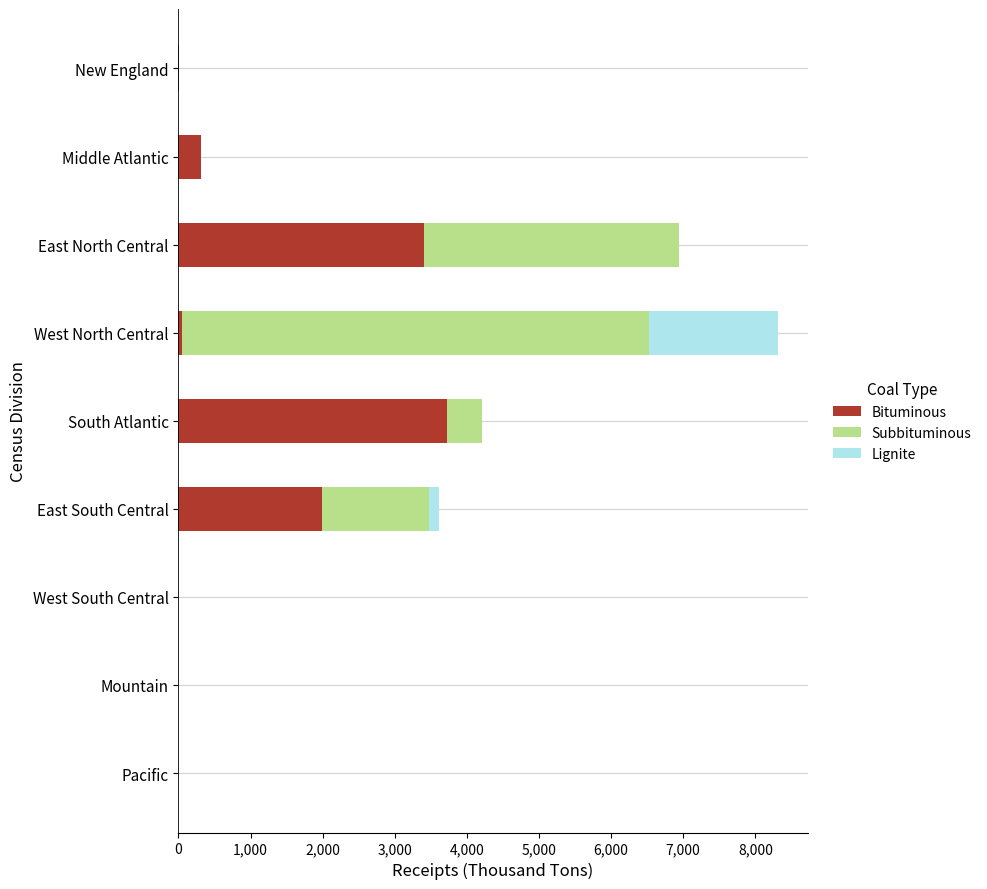

True or false: Bituminous has a value of 1306 at Mountain.

False